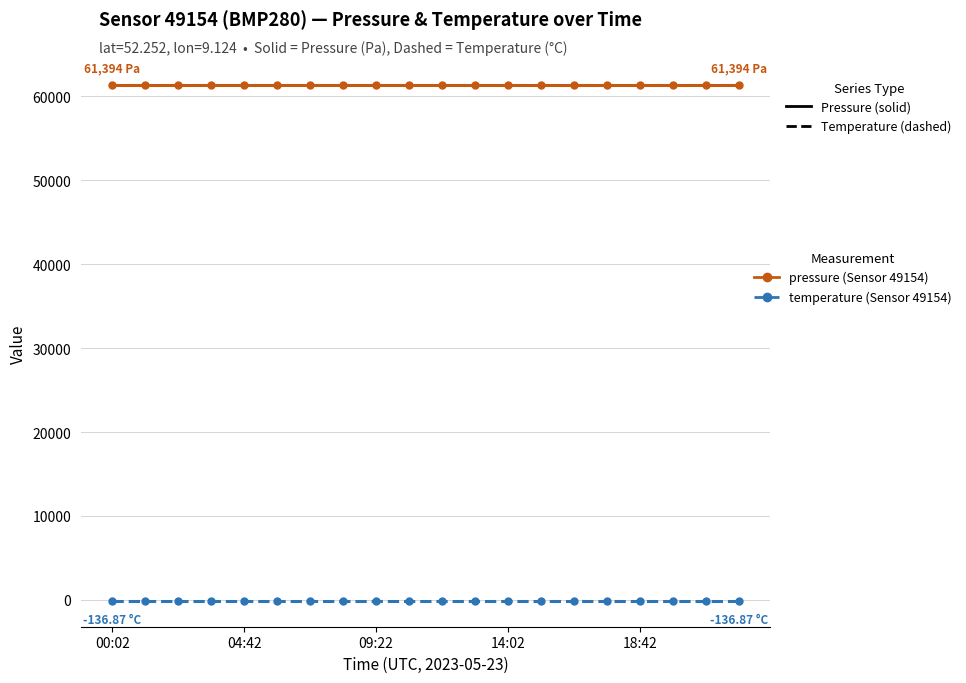

How many categories are shown in the chart?

20